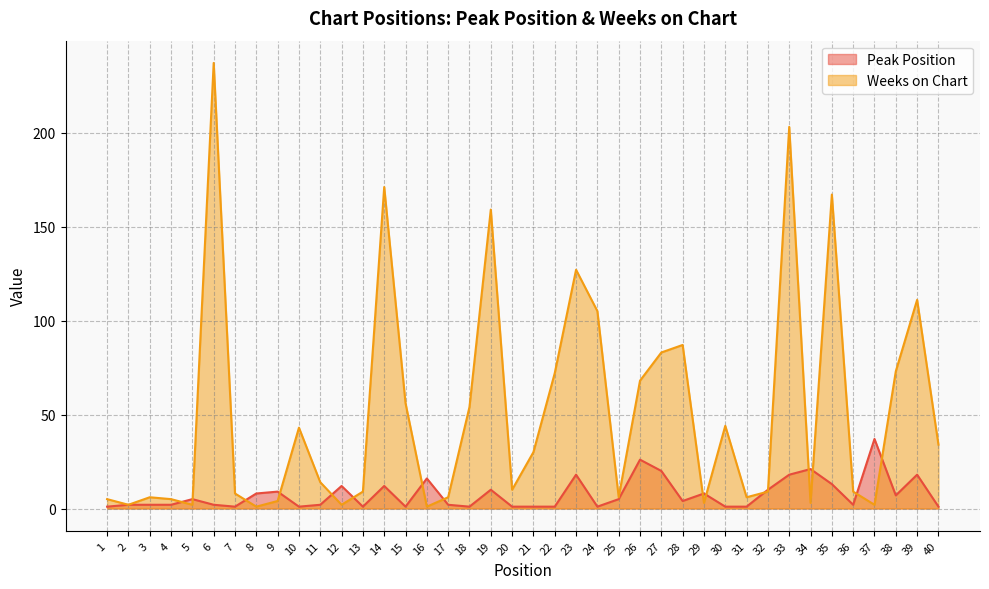

The Weeks on Chart series shows 5 at 34. True or false?

False